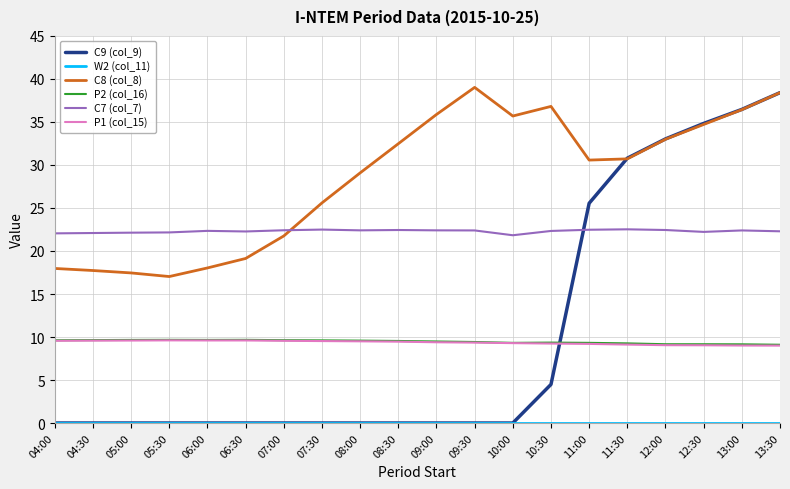

What position from the right is 09:30?

9